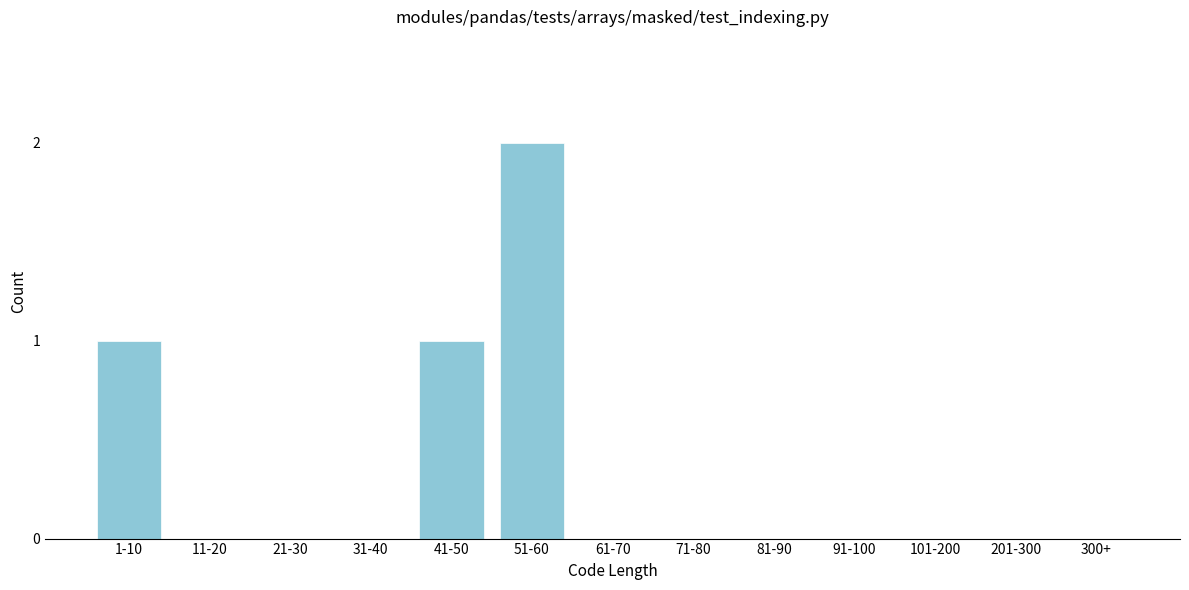

Reading left to right, extract all data points from this chart.

1-10=1	11-20=0	21-30=0	31-40=0	41-50=1	51-60=2	61-70=0	71-80=0	81-90=0	91-100=0	101-200=0	201-300=0	300+=0